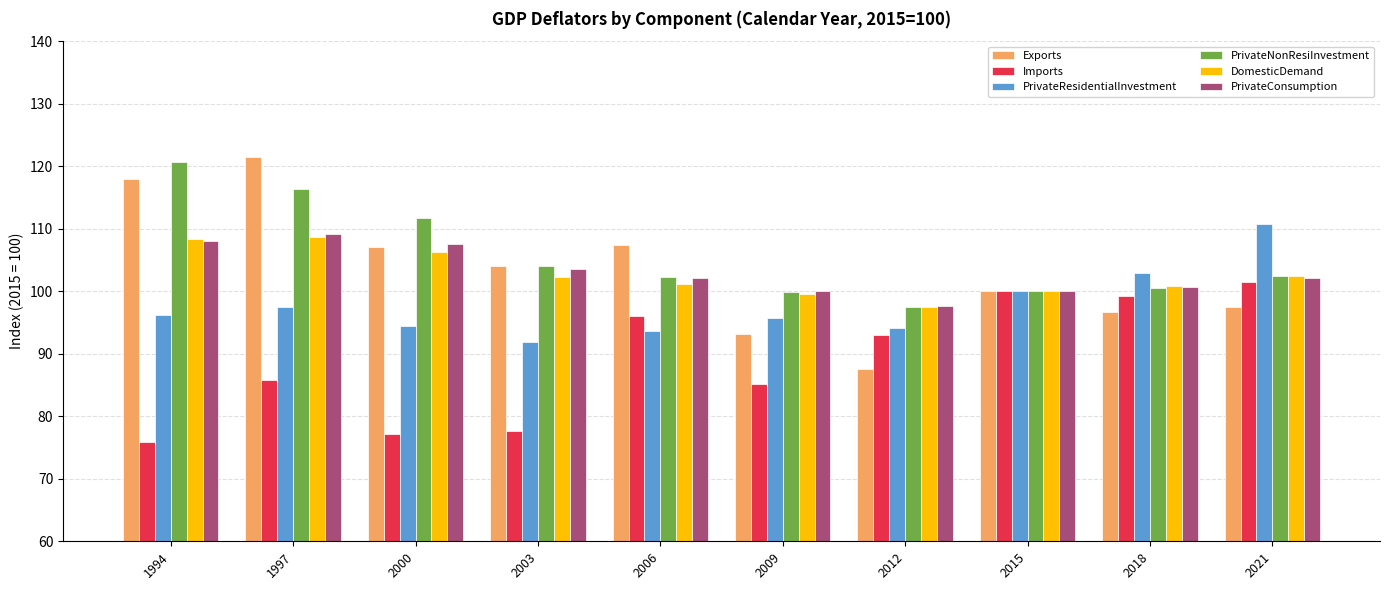

What is the sum of the DomesticDemand values at 2012 and 2006?

198.7